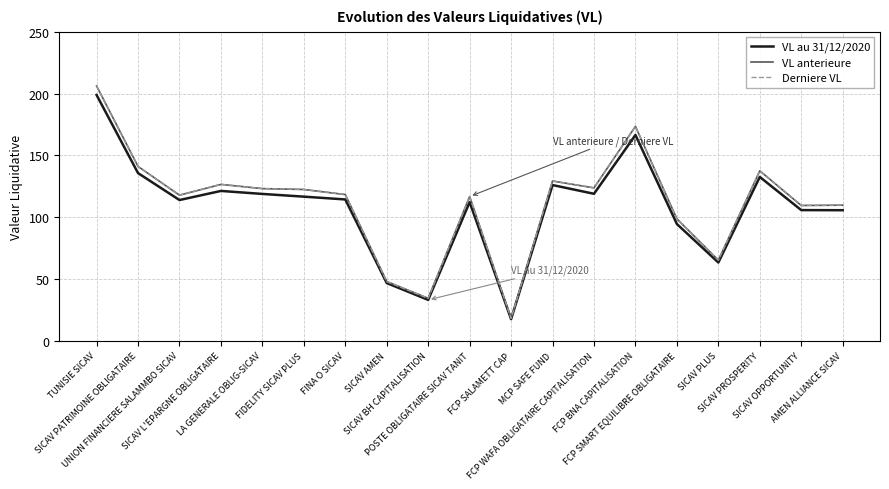

What is the minimum value for VL anterieure?

18.2